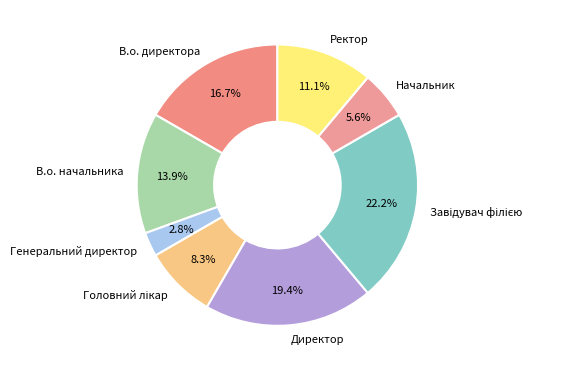

To the nearest percent, what portion does В.о. директора represent?

17%